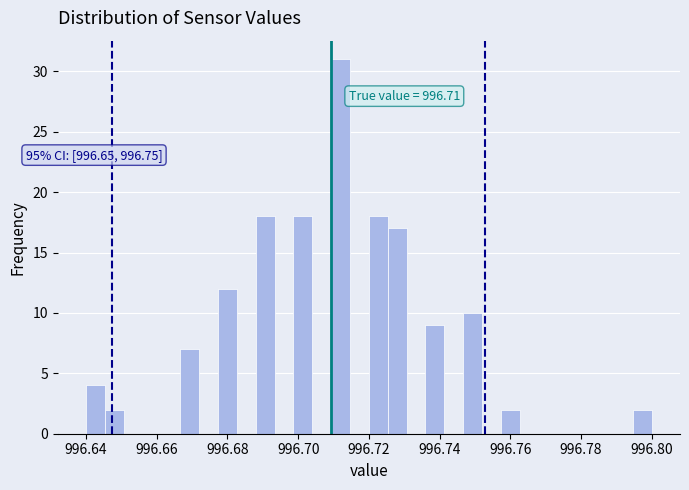

Read against the x-axis, roughly where is the centre of the tallest bar?

996.712